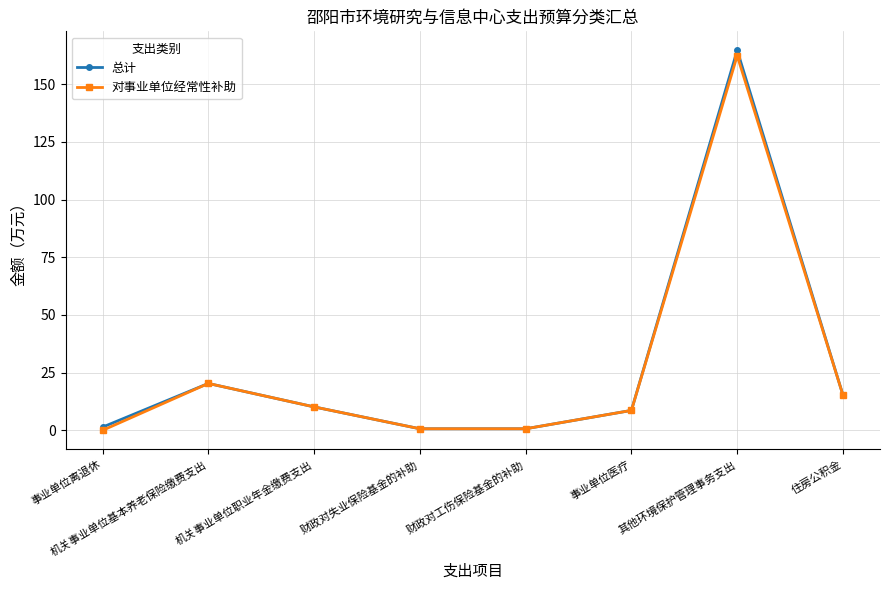

In 总计, how many points are higher than both neighbors (excluding endpoints)?

2